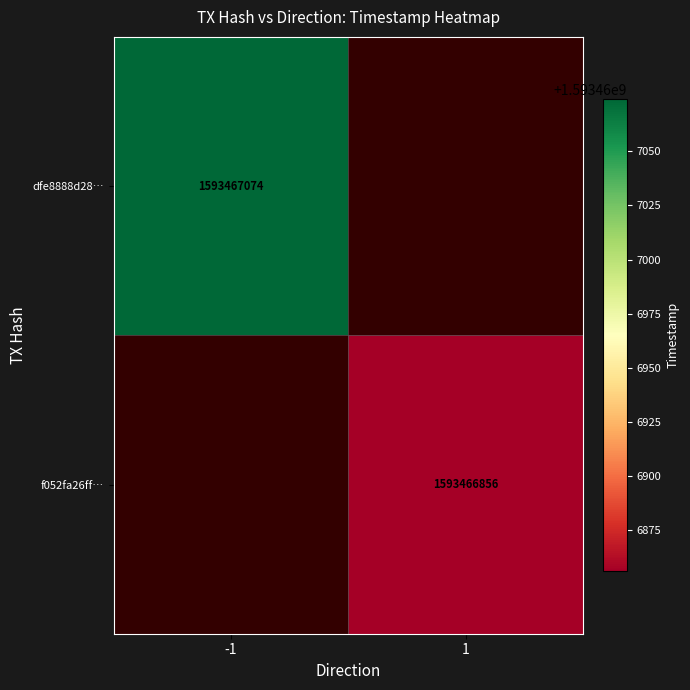

Reading left to right, what are all the values shown in this chart?

dfe8888d28dff0dab00919a254ddd9d39ac4dbd: -1	1593467074
f052fa26ffdf00c8f344bcc4f20d46cc6539000: 1	1593466856